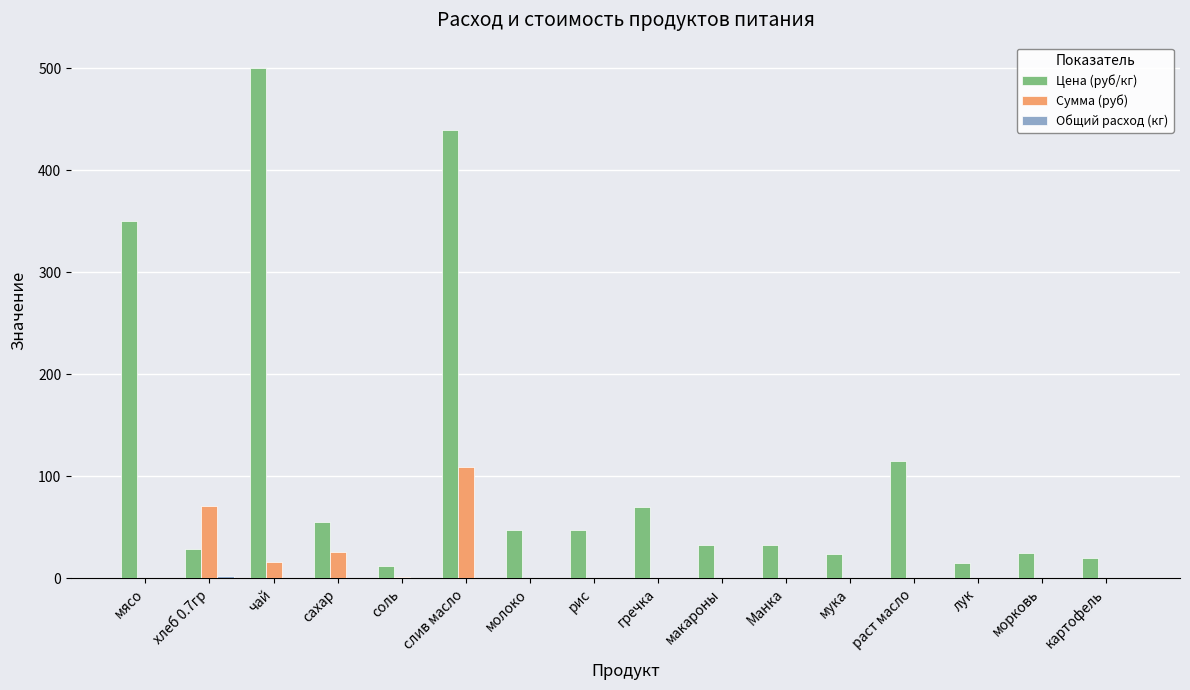

What is the total value across all series at Манка?

32.0